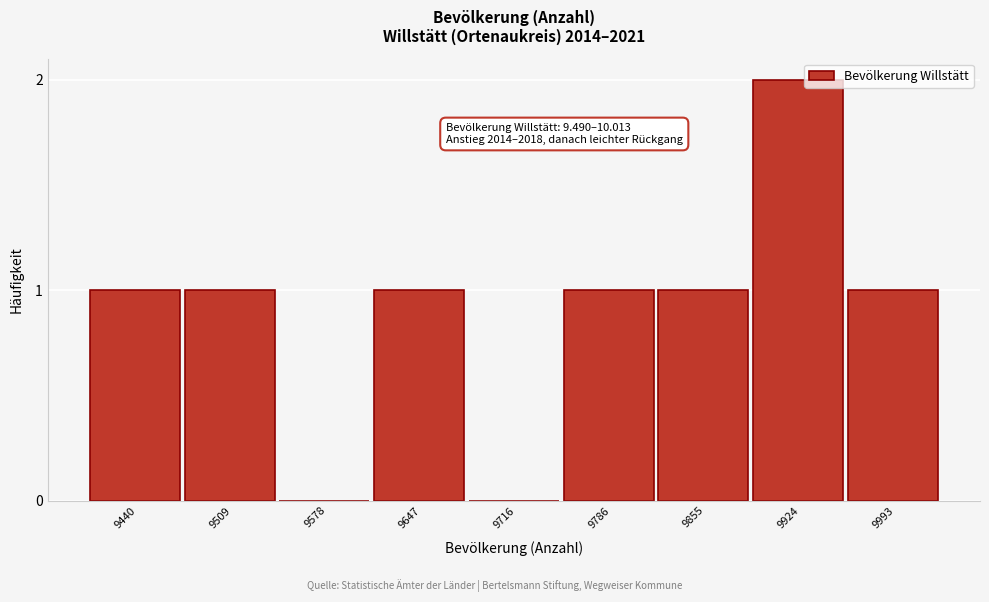

Reading left to right, what are all the values shown in this chart?

9440=1	9509=1	9578=0	9647=1	9716=0	9786=1	9855=1	9924=2	9993=1